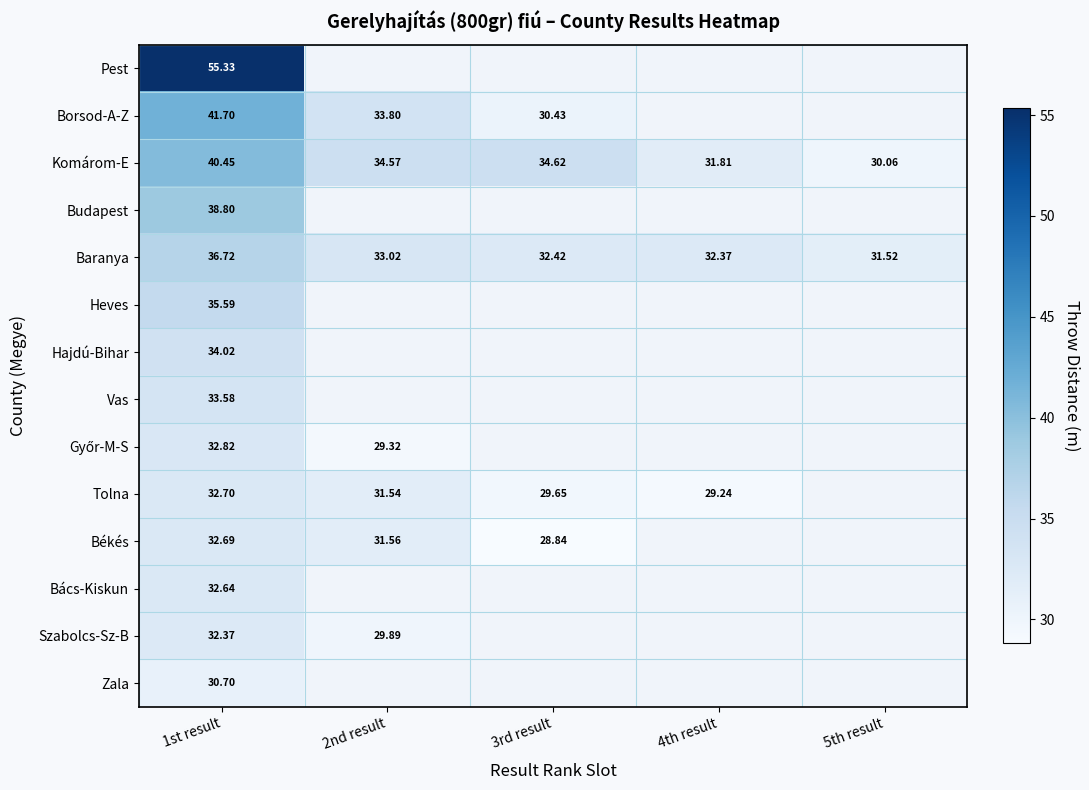

Which series has the largest range (max minus min)?

Borsod-A-Z